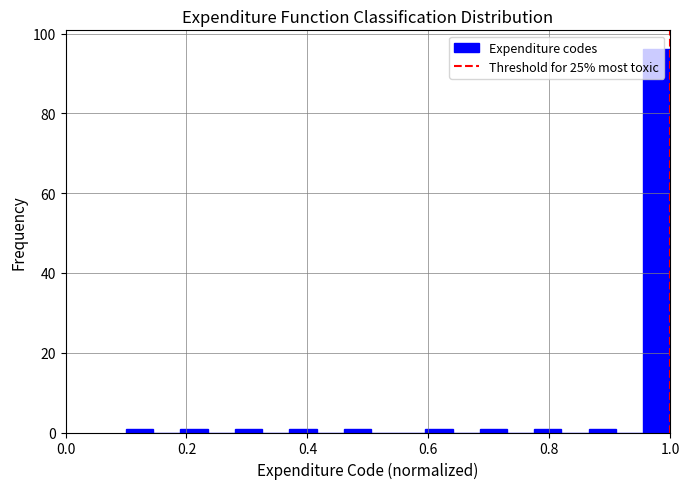

Read against the x-axis, roughly where is the centre of the tallest bar?

0.98